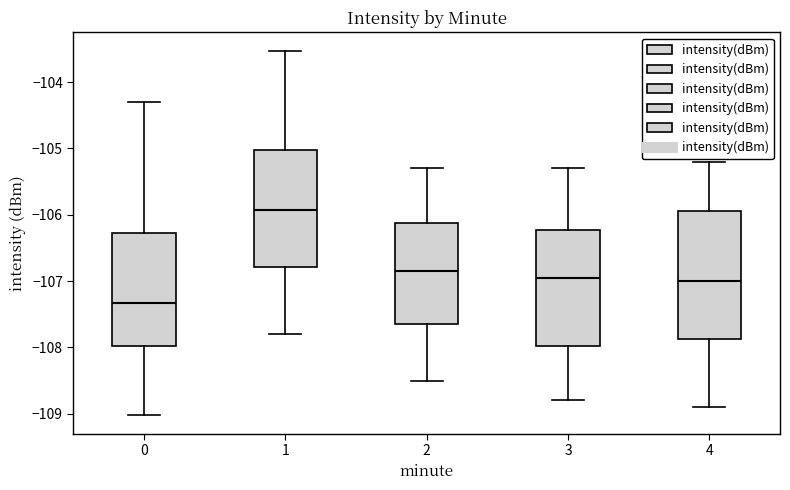

Which box's median line is the highest?

1